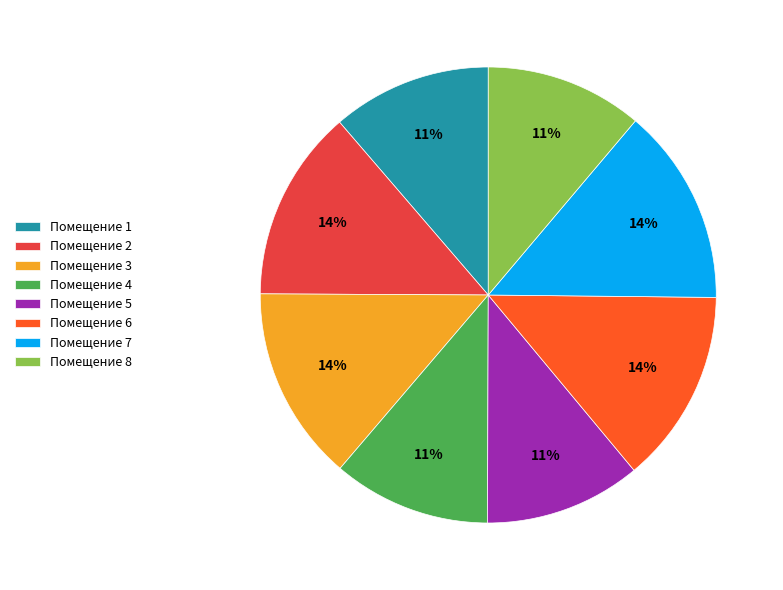

Is Помещение 3 the majority of the pie?

No